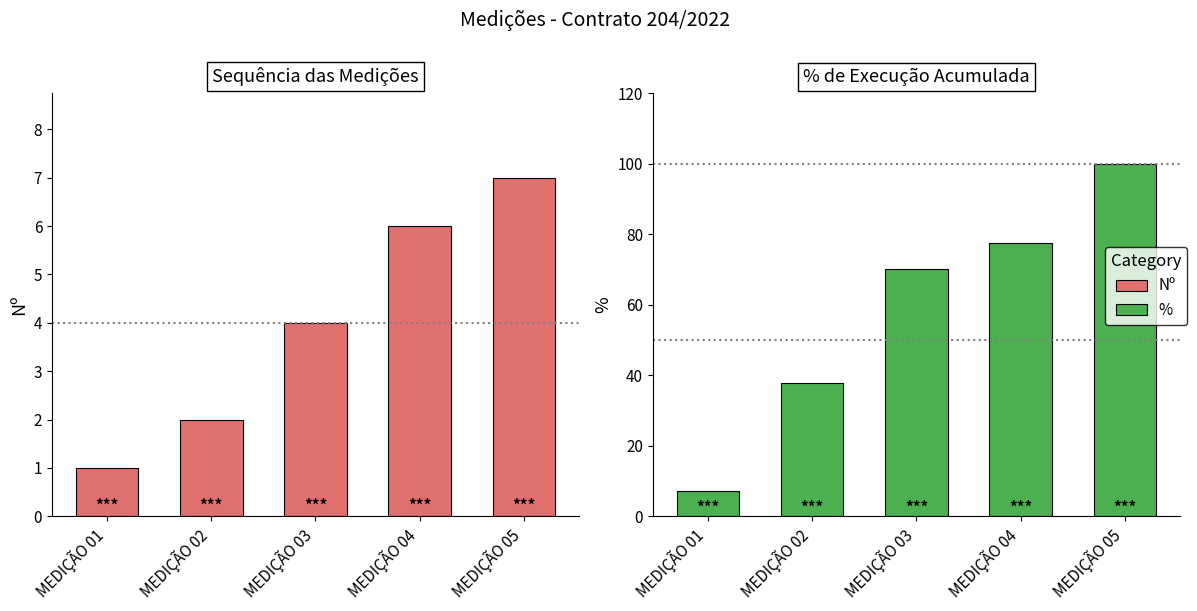

Which has a higher value, MEDIÇÃO 02 or MEDIÇÃO 04?

MEDIÇÃO 04